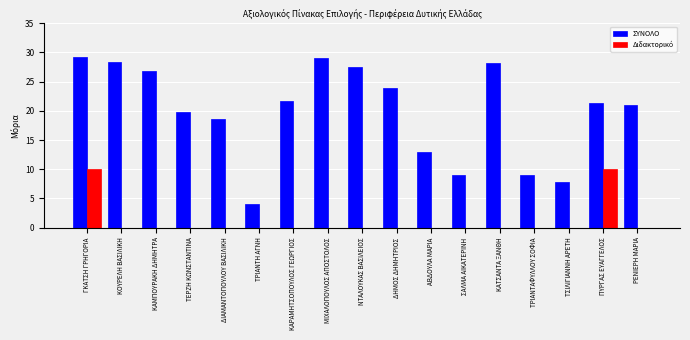

True or false: ΣΥΝΟΛΟ has a value of 28.3 at ΚΑΤΣΑΝΤΑ ΞΑΝΘΗ.

True